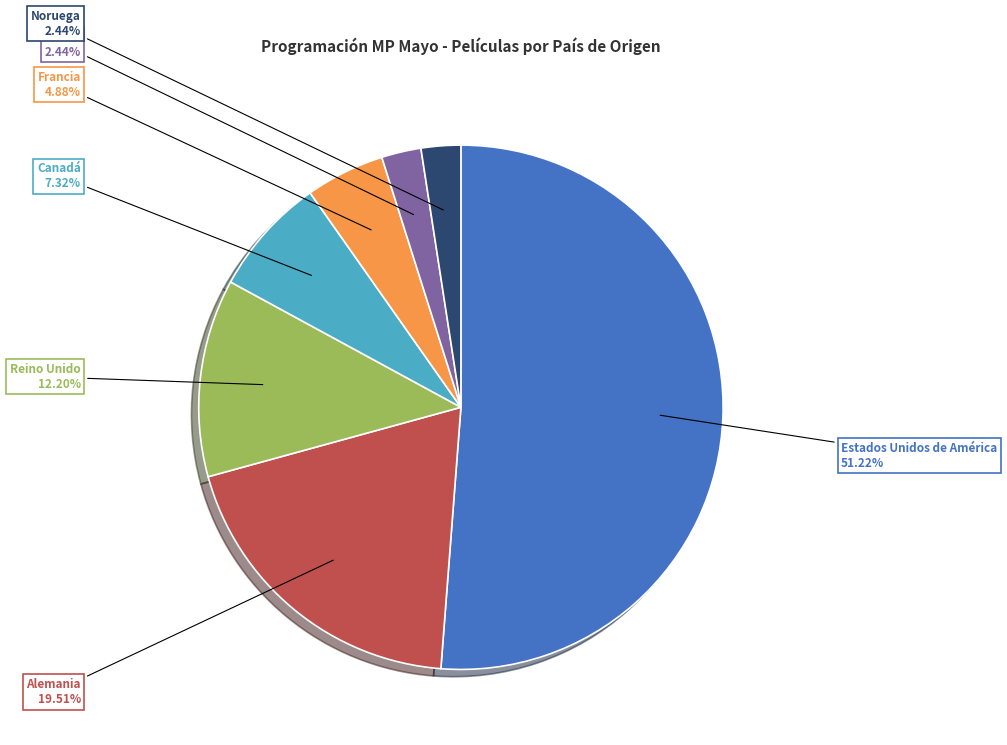

Does any single category account for the majority?

Yes